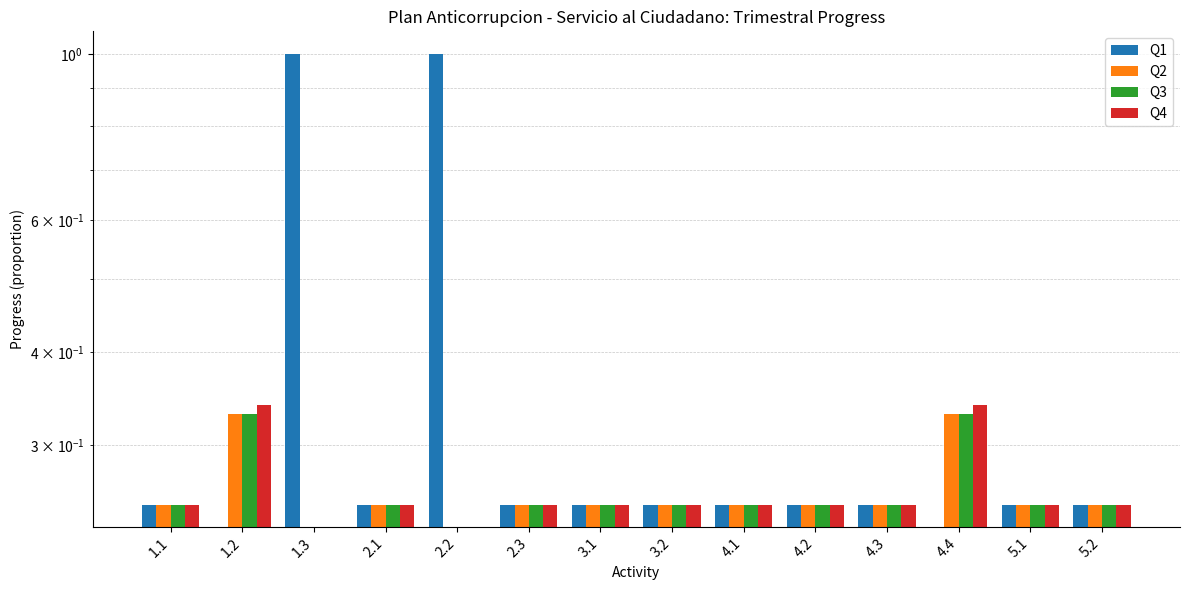

What is the value of the Q3 bar at the 1st from the left?

0.2